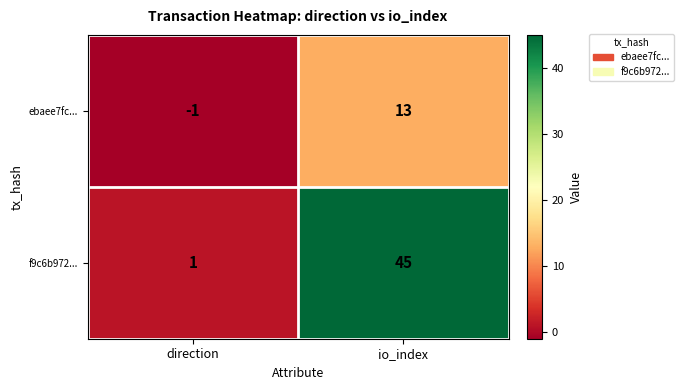

Rank the categories by ebaee7fc... value from highest to lowest.

io_index, direction